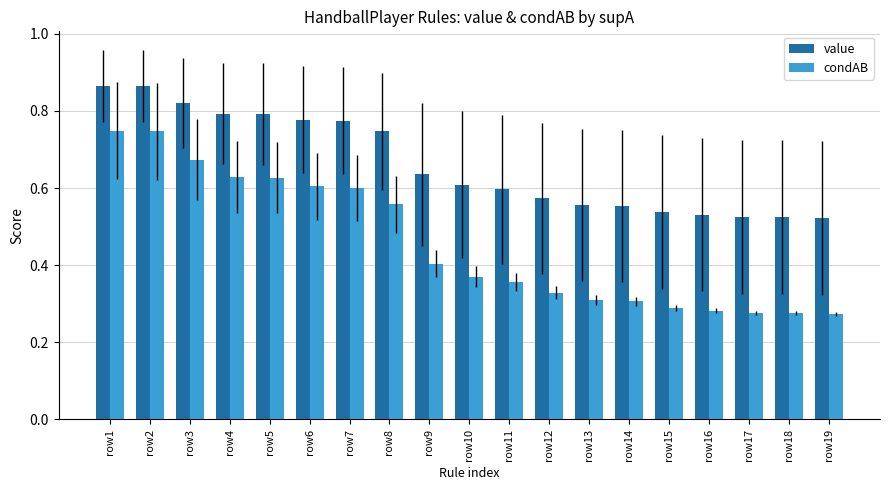

Rank the series at row8 from highest to lowest value.

value, condAB